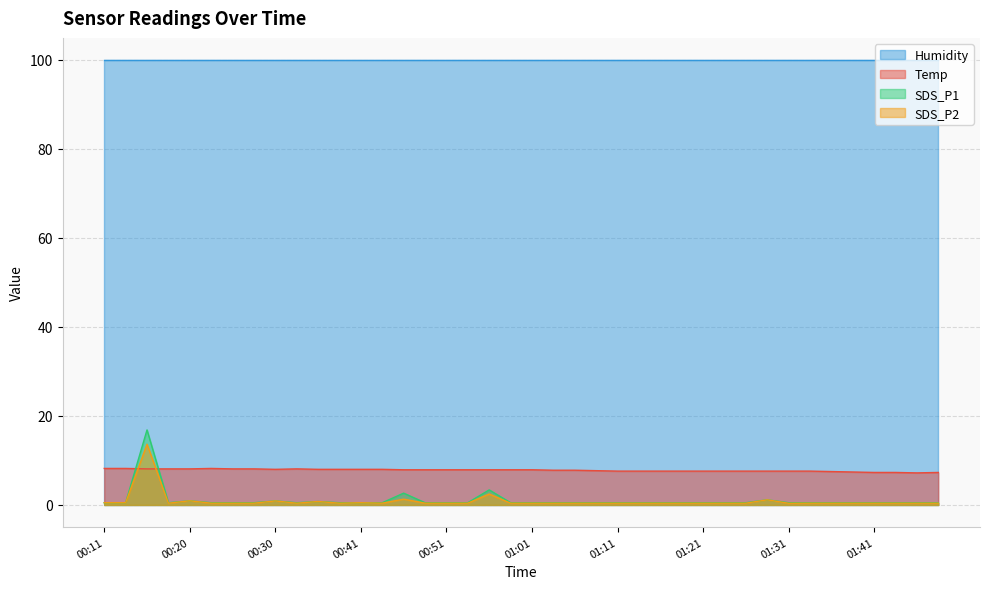

Where do SDS_P1 and Temp first cross each other?

00:13 and 00:15